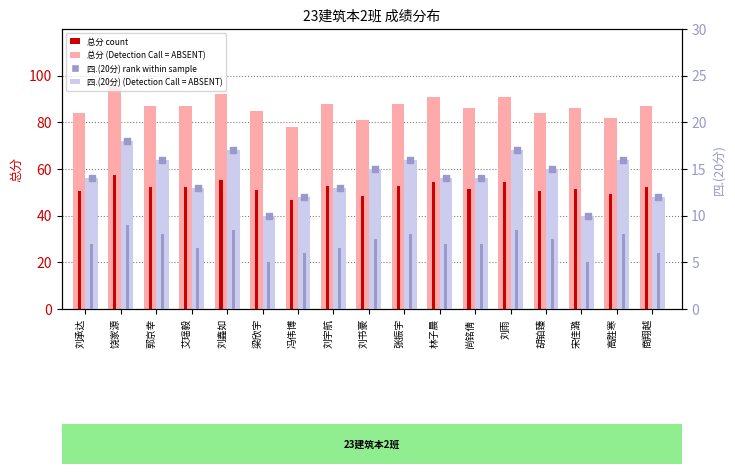

What is the total value across all series at 刘宇航?

72.3